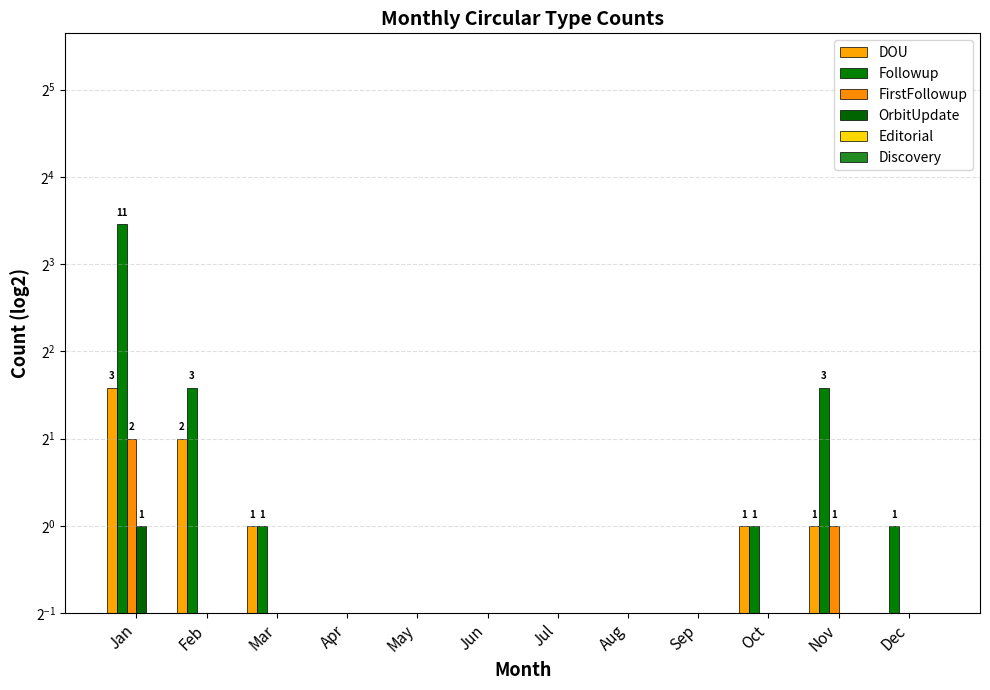

Does the chart contain stacked bars?

No